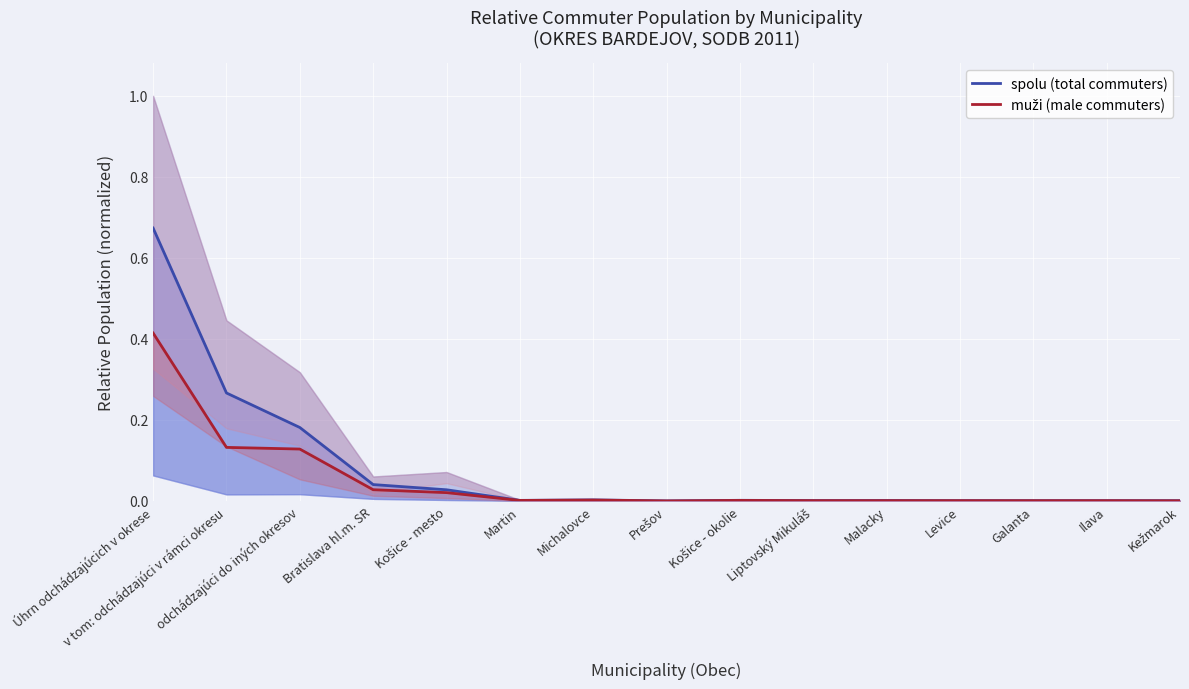

Count the number of data series in this chart.

2